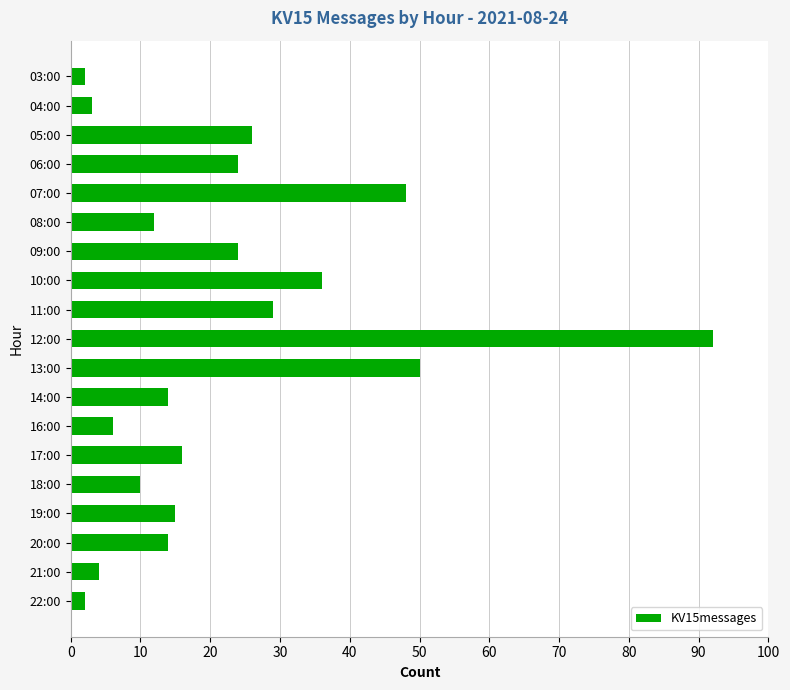

What is the value of the 8th bar from the top?

36